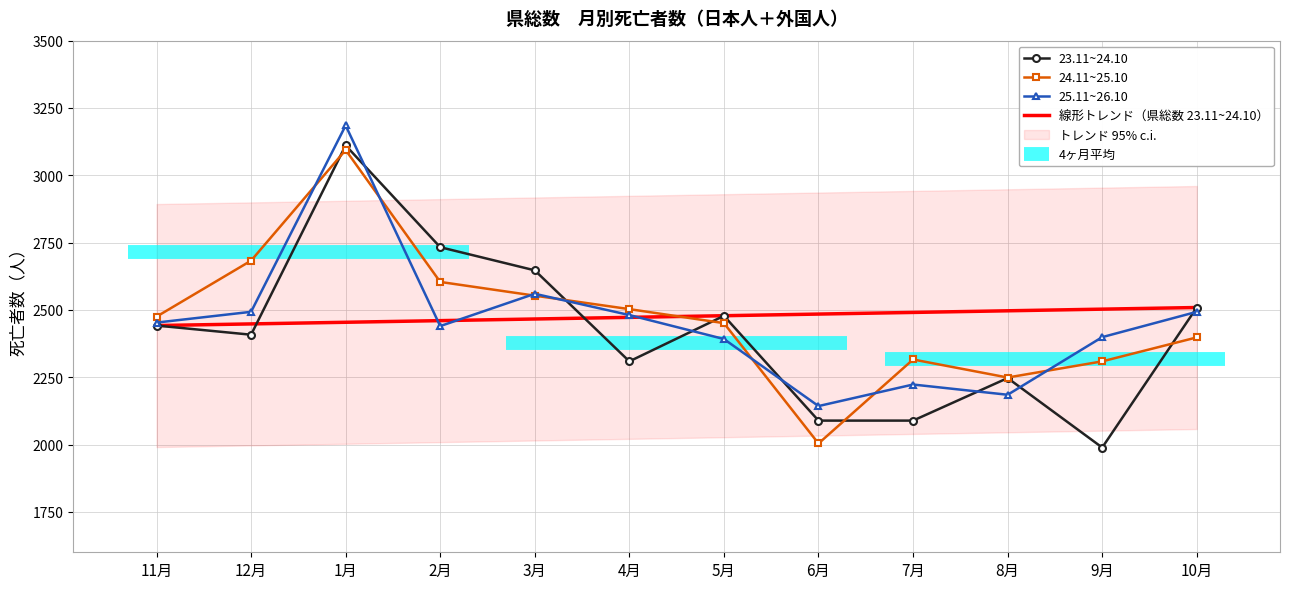

Does the chart have visible grid lines?

Yes